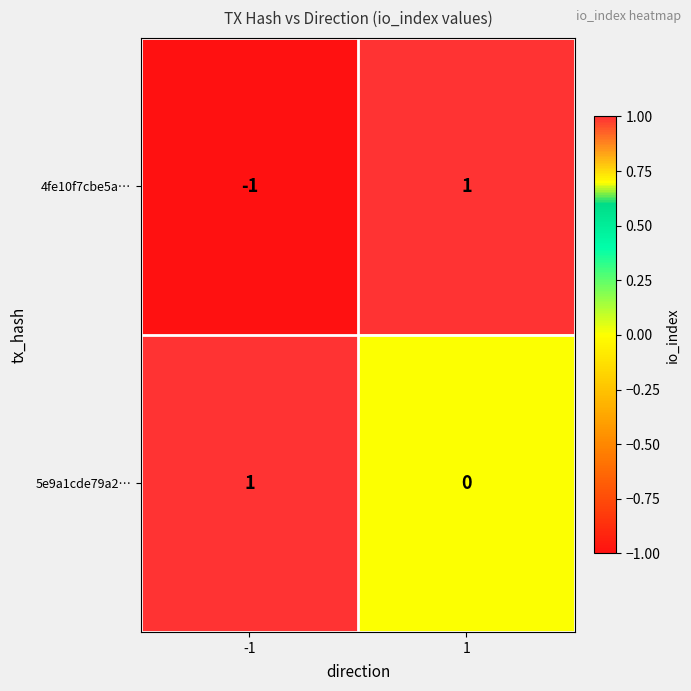

The value of 5e9a1cde79a2… at 1 is 0. True or false?

True